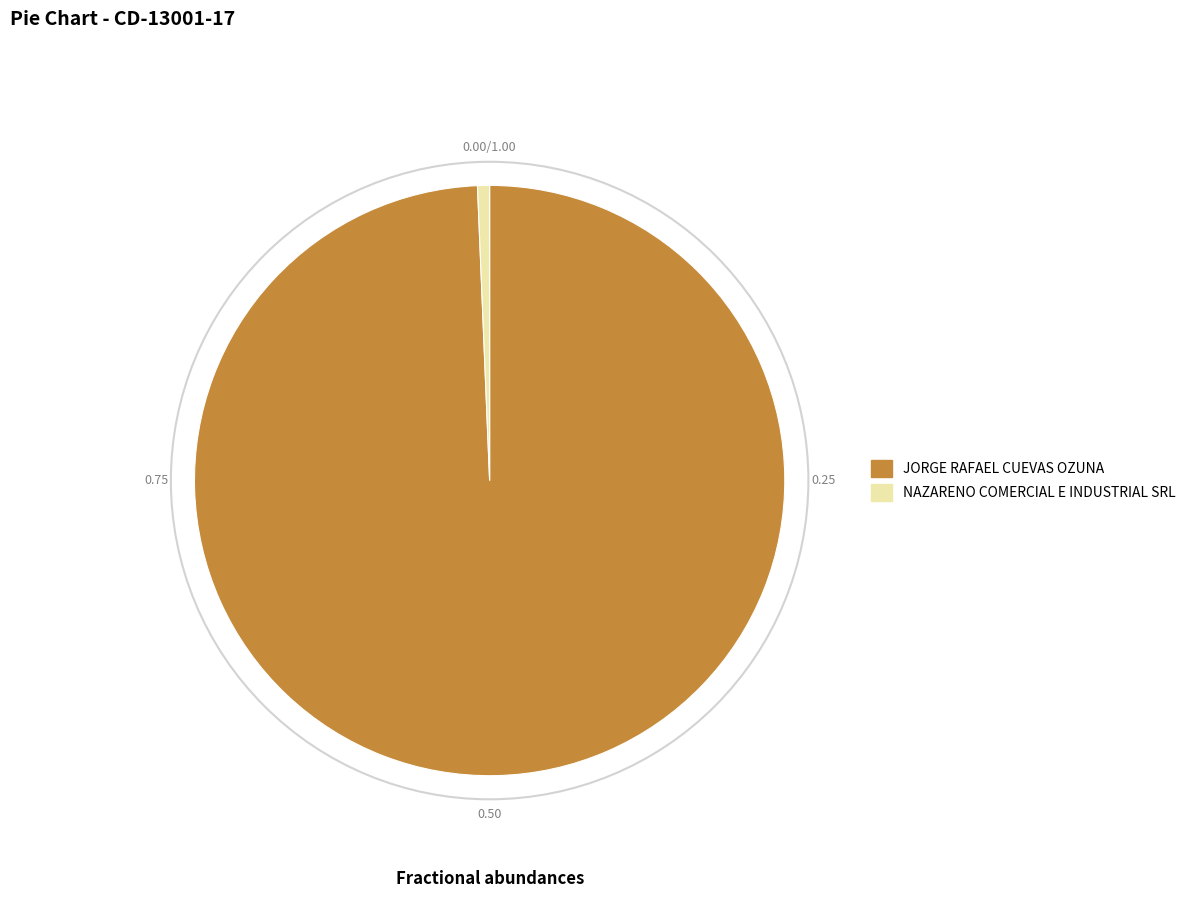

Approximately how many times larger is the value at JORGE RAFAEL CUEVAS OZUNA compared to NAZARENO COMERCIAL E INDUSTRIAL SRL?

151.4